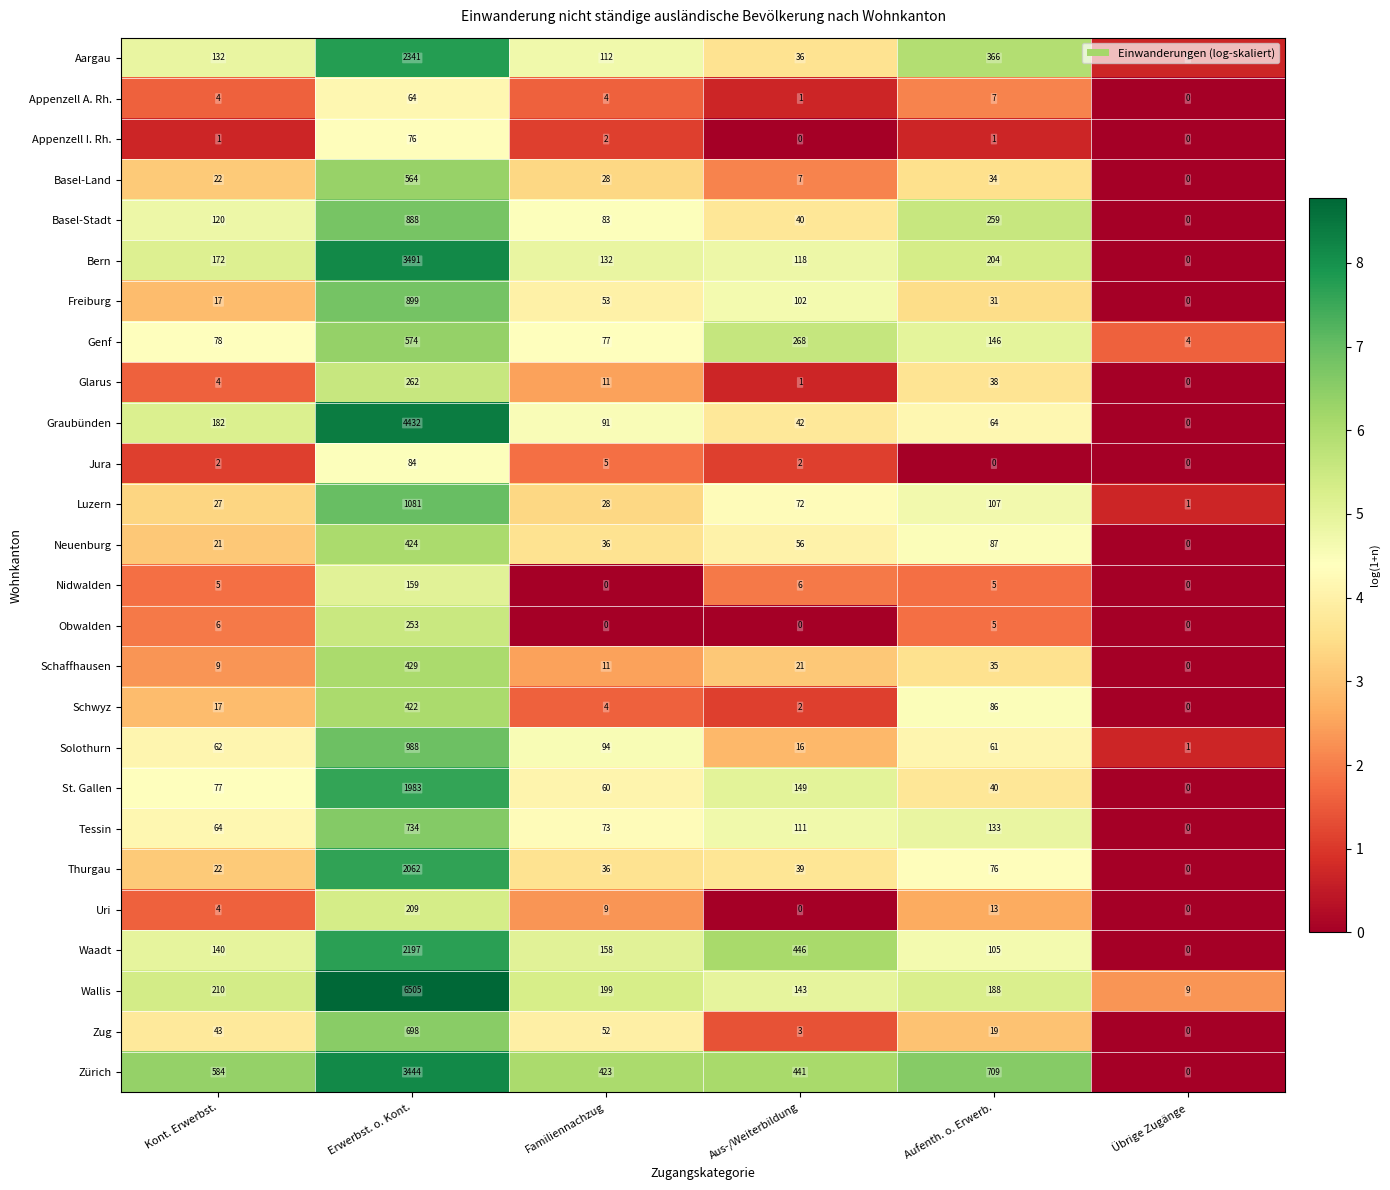

True or false: Schaffhausen has a value of 35 at Aufenth. o. Erwerb..

True